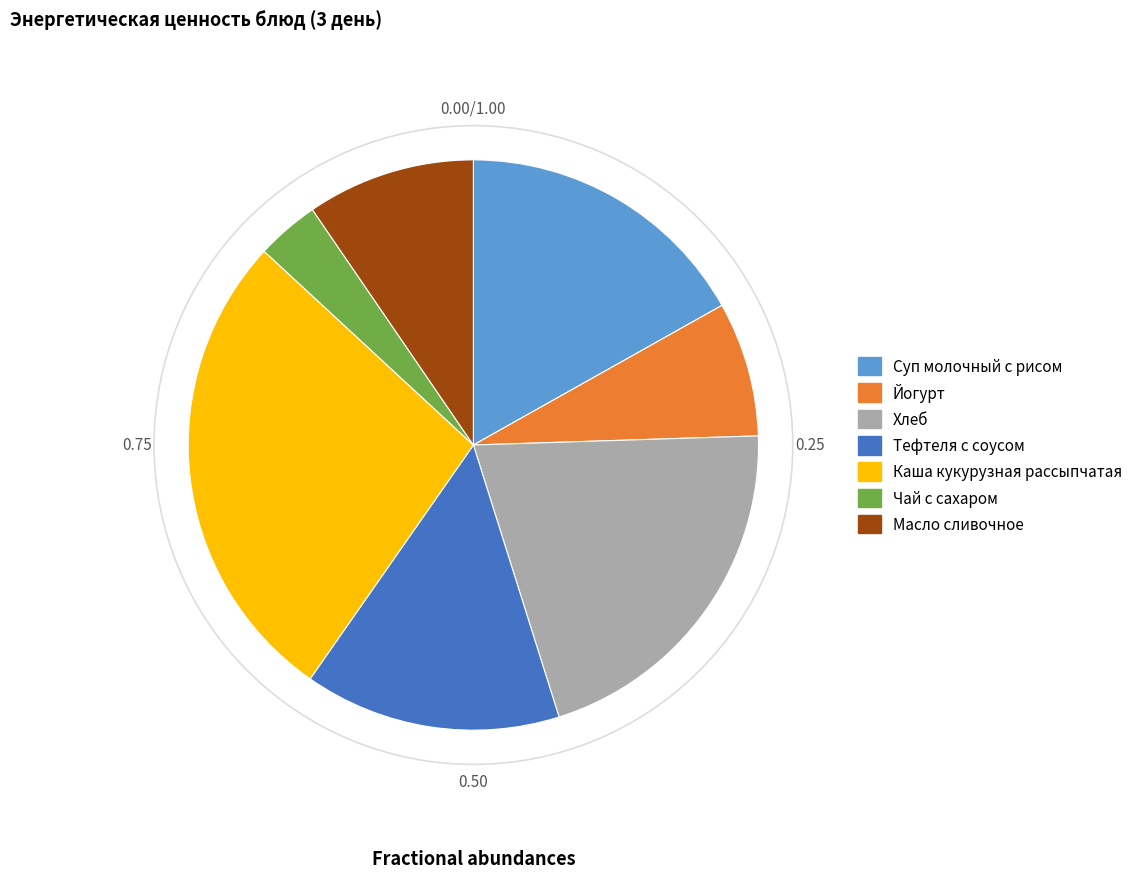

True or false: Масло сливочное accounts for 21% of the total.

False